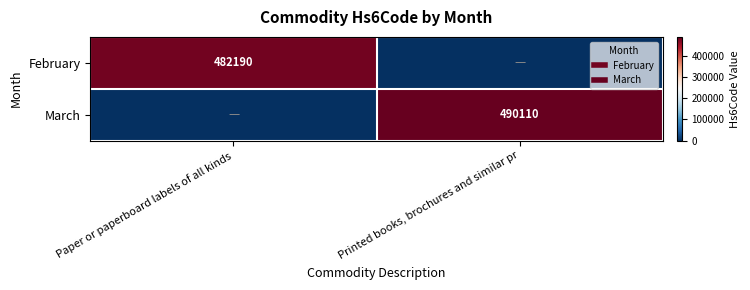

How many positive values does the February series have?

1